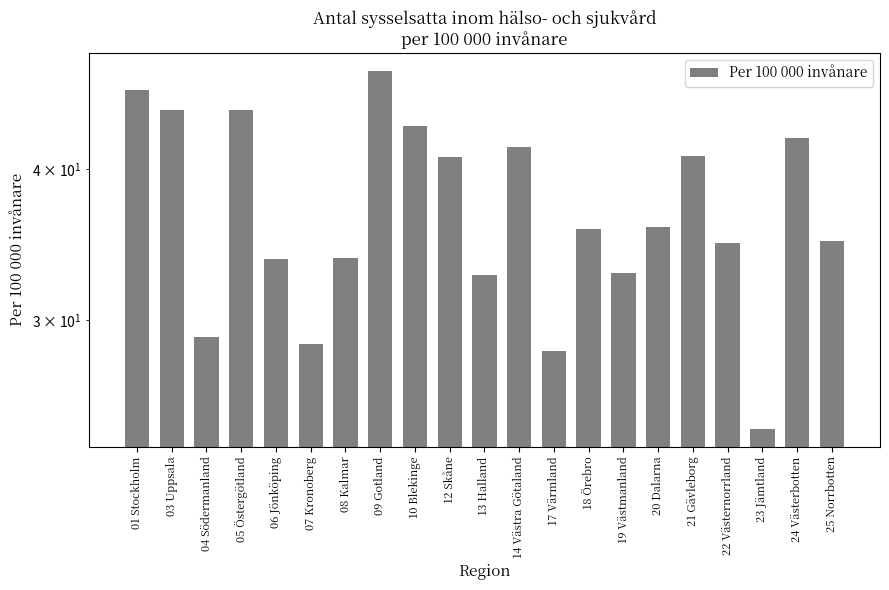

How many series are shown in this chart?

1